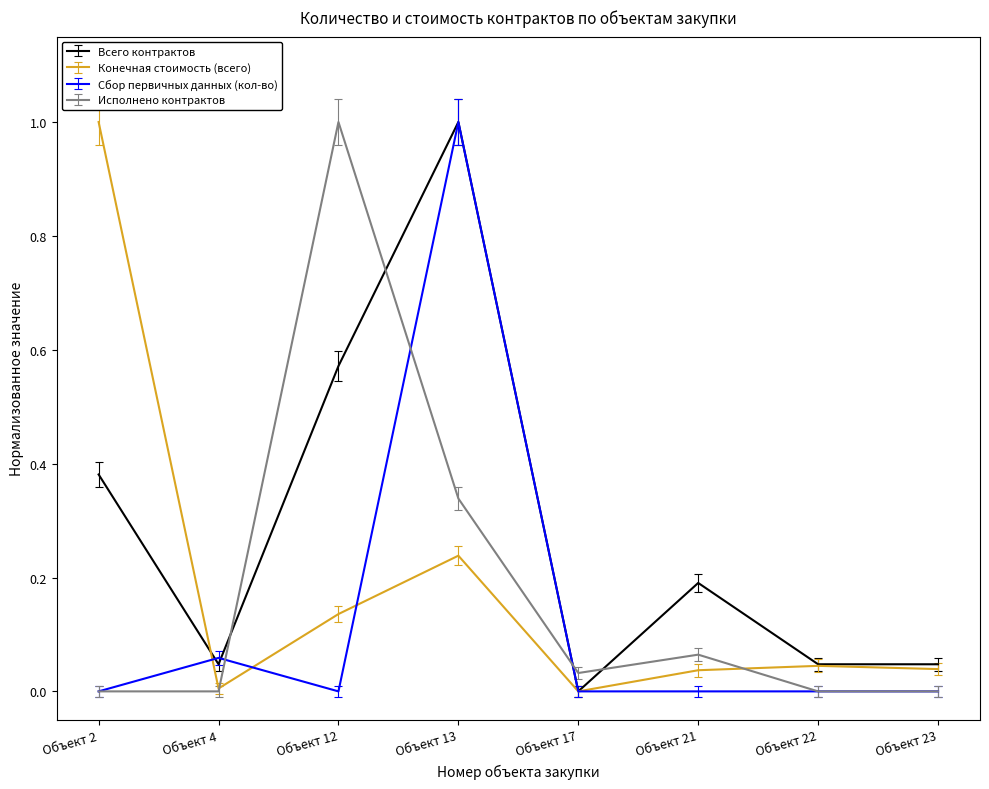

Where is the first local maximum for Всего контрактов?

Объект 13